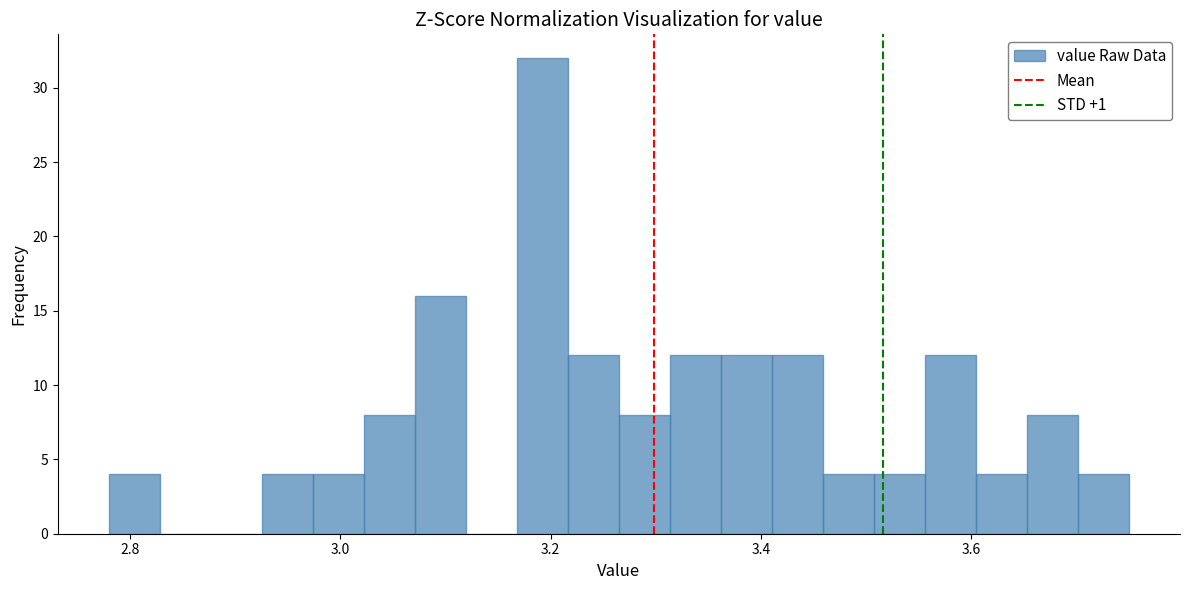

Around what value on the x-axis is the tallest bar? Give the approximate position of its centre, as read against the axis.

3.20